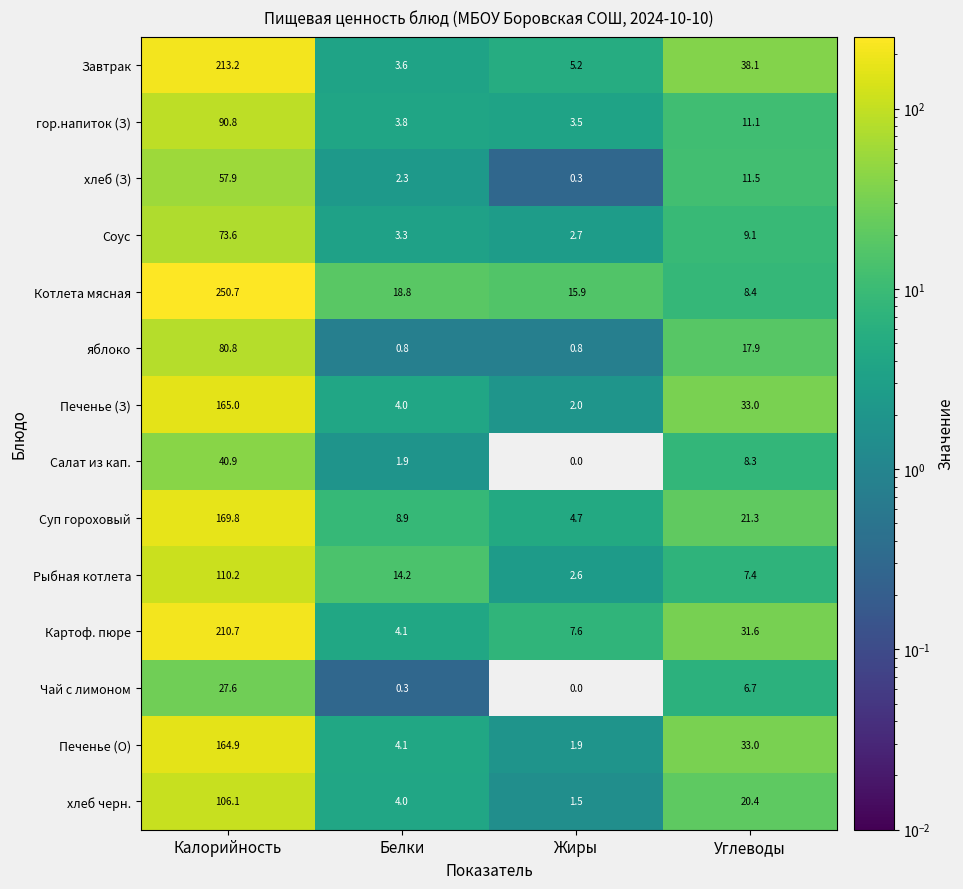

Rank the series by their maximum value, from lowest to highest.

Чай с лимоном, Салат из кап., хлеб (З), Соус, яблоко, гор.напиток (З), хлеб черн., Рыбная котлета, Печенье (О), Печенье (З), Суп гороховый, Картоф. пюре, Завтрак, Котлета мясная